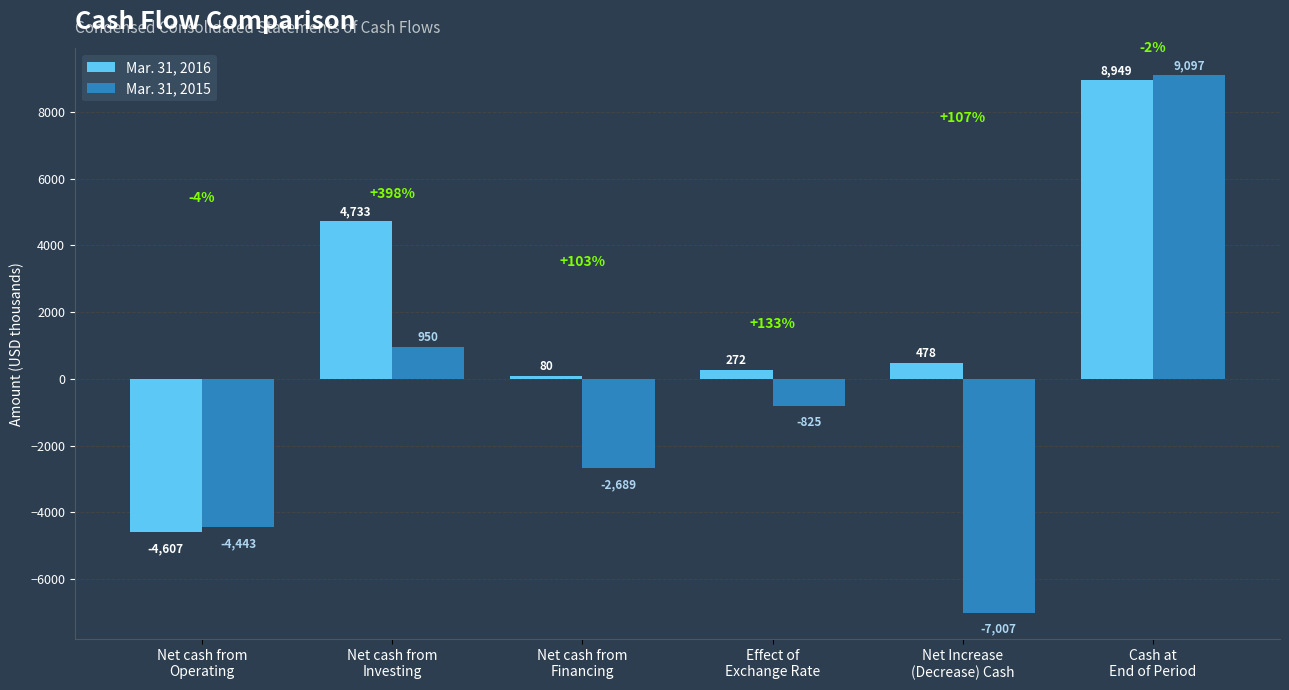

Reading left to right, list all the values displayed in this chart.

Mar. 31, 2016: Net cash from
Operating=-4607	Net cash from
Investing=4733	Net cash from
Financing=80	Effect of
Exchange Rate=272	Net Increase
(Decrease) Cash=478	Cash at
End of Period=8949
Mar. 31, 2015: Net cash from
Operating=-4443	Net cash from
Investing=950	Net cash from
Financing=-2689	Effect of
Exchange Rate=-825	Net Increase
(Decrease) Cash=-7007	Cash at
End of Period=9097